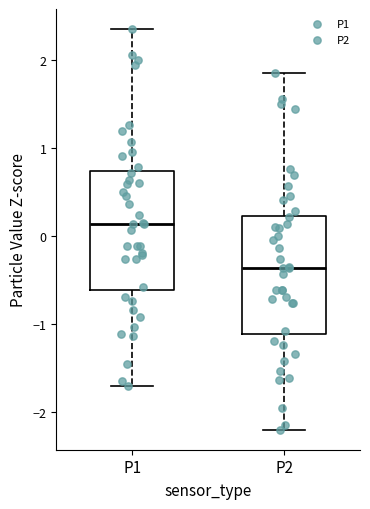

Reading left to right, transcribe this box plot: for each box, give where its median line is, the range the box spans, and where its two whiskers end, as read against the y-axis. The values are not printed on the chart, so give them approximately, as read against the axis.

P1: median 0.1, box -0.6 to 0.7, whiskers -1.7 to 2.4
P2: median -0.4, box -1.1 to 0.2, whiskers -2.2 to 1.9